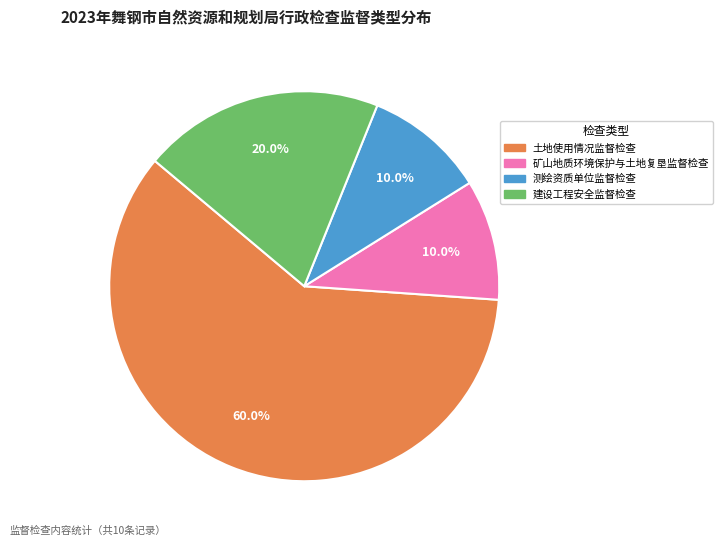

To the nearest percent, what is the difference between the 测绘资质单位监督检查 and 建设工程安全监督检查 slice percentages?

10%